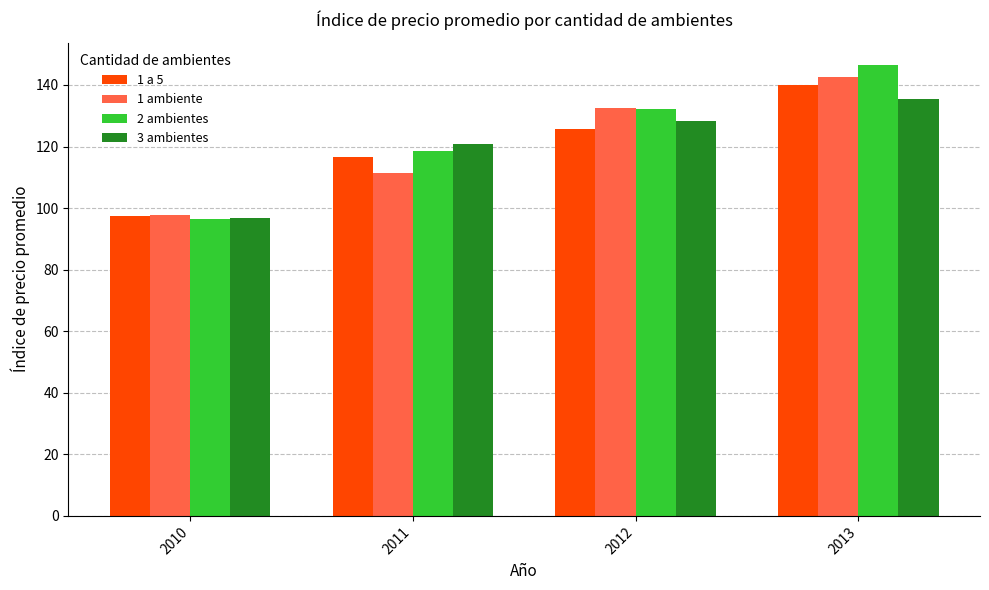

Rank the categories by 1 a 5 value from highest to lowest.

2013, 2012, 2011, 2010